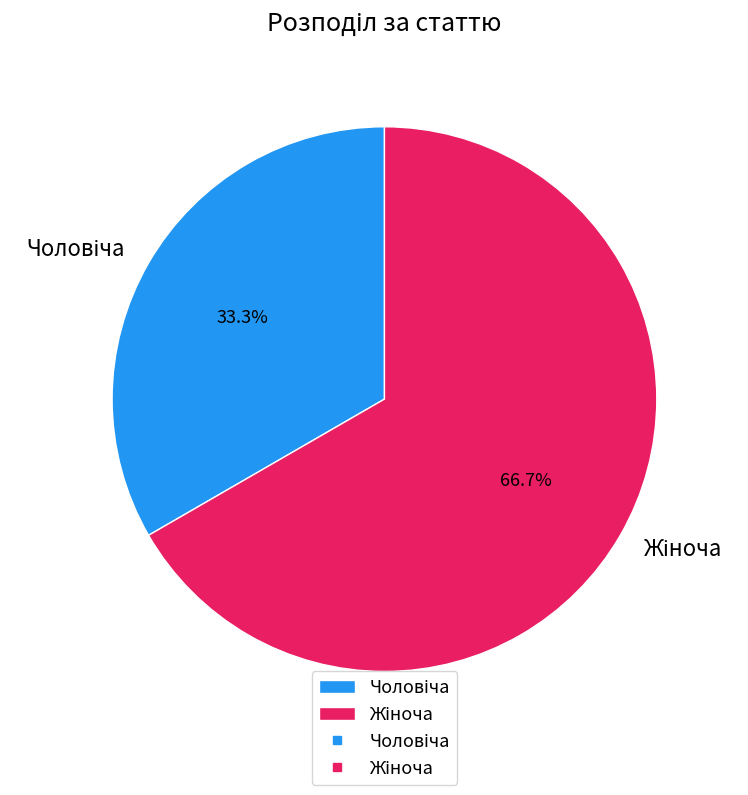

Is there a majority slice in this chart?

Yes